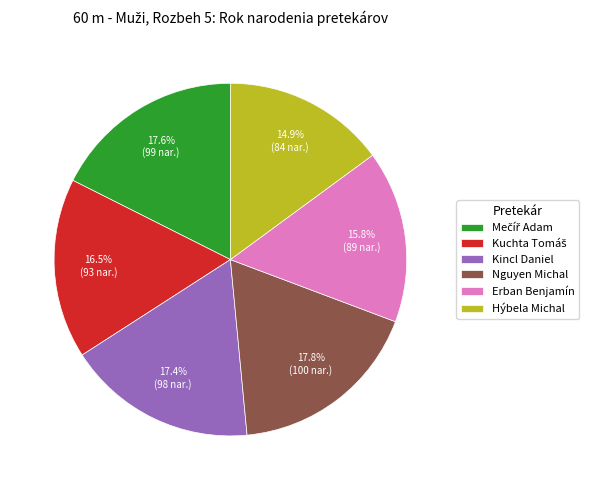

Count the number of slices in the pie.

6